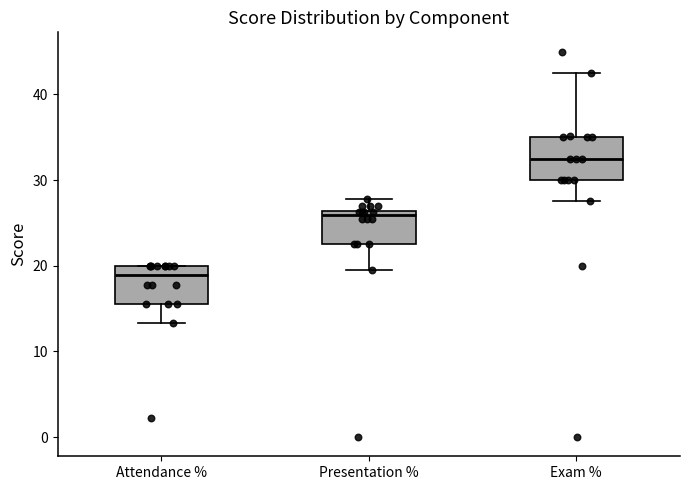

Reading left to right, read every box against the y-axis: the position of its median line, the range the box covers, and the ends of its whiskers. The values are not printed on the chart, so give them approximately, as read against the axis.

Attendance %: median 19, box 16 to 20, whiskers 13 to 20
Presentation %: median 26 (just below the box's upper edge), box 23 to 26, whiskers 20 to 28
Exam %: median 33, box 30 to 35, whiskers 28 to 43